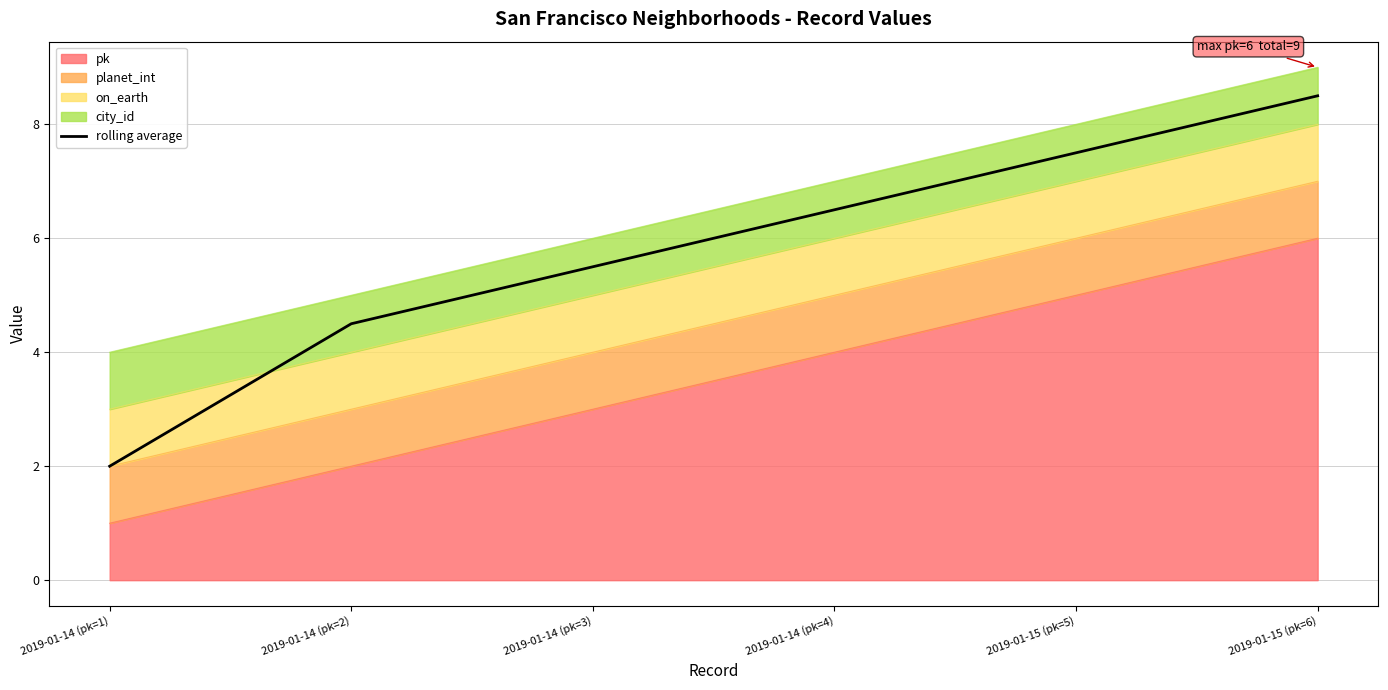

What is the maximum value shown in the chart?

8.5